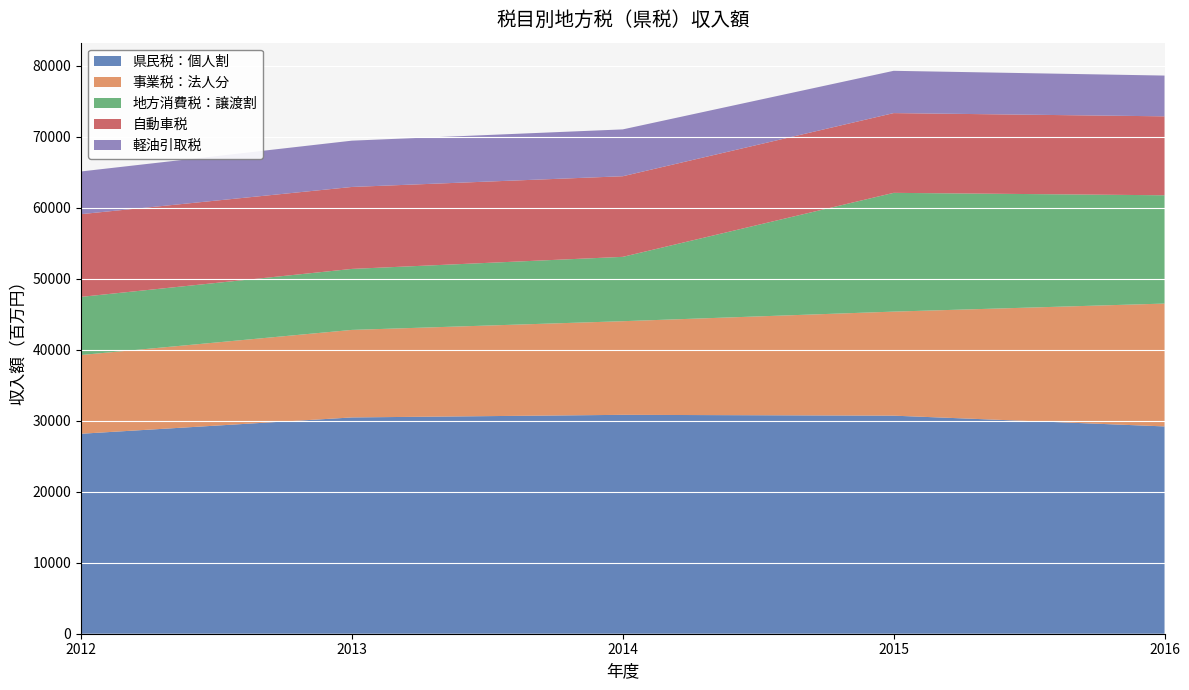

Reading left to right, list all the values displayed in this chart.

県民税：個人割: 2012=28157.0	2013=30454.0	2014=30820.0	2015=30705.0	2016=29189.6
事業税：法人分: 2012=11086.0	2013=12324.0	2014=13184.0	2015=14649.0	2016=17296.2
地方消費税：譲渡割: 2012=8187.0	2013=8589.0	2014=9061.0	2015=16722.0	2016=15248.6
自動車税: 2012=11647.0	2013=11538.0	2014=11350.0	2015=11229.0	2016=11115.1
軽油引取税: 2012=6011.0	2013=6520.0	2014=6596.0	2015=5954.0	2016=5740.2